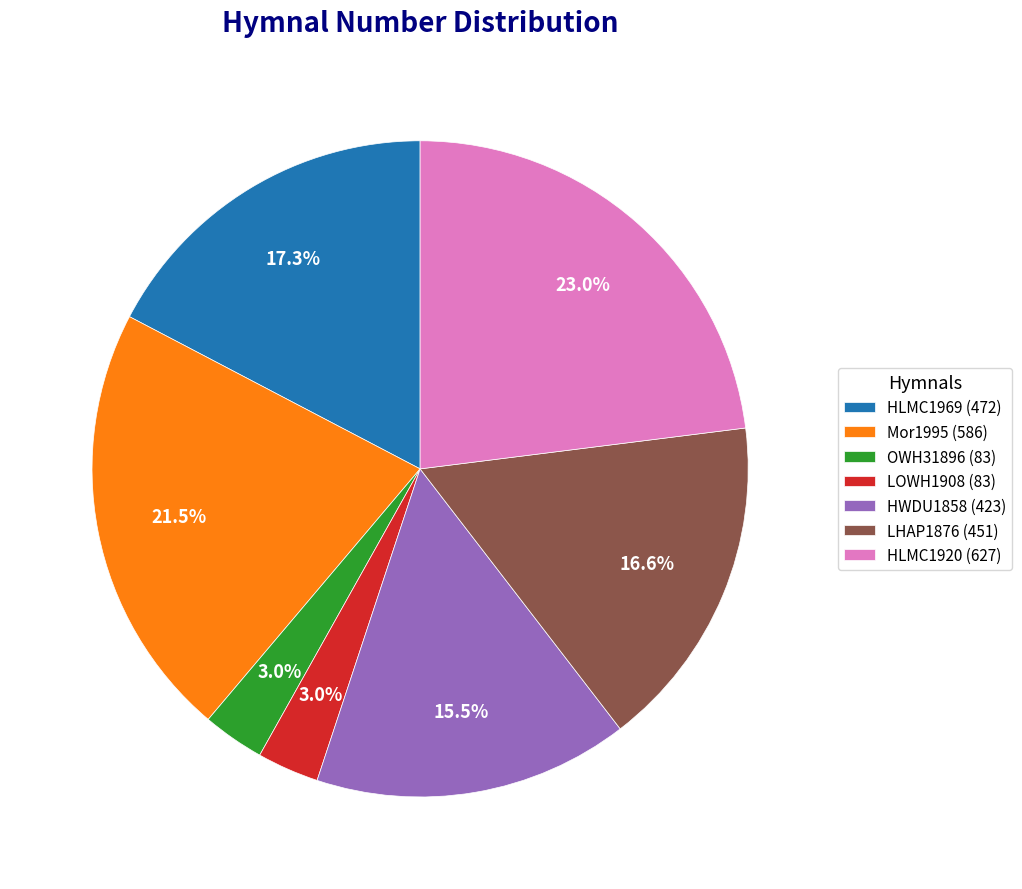

Is there a majority slice in this chart?

No